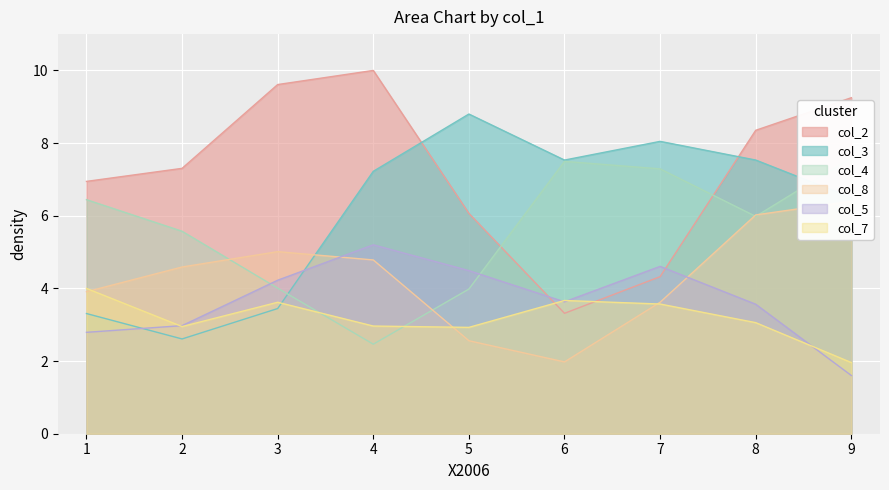

After their last crossing, which series has the higher values: col_2 or col_3?

col_2